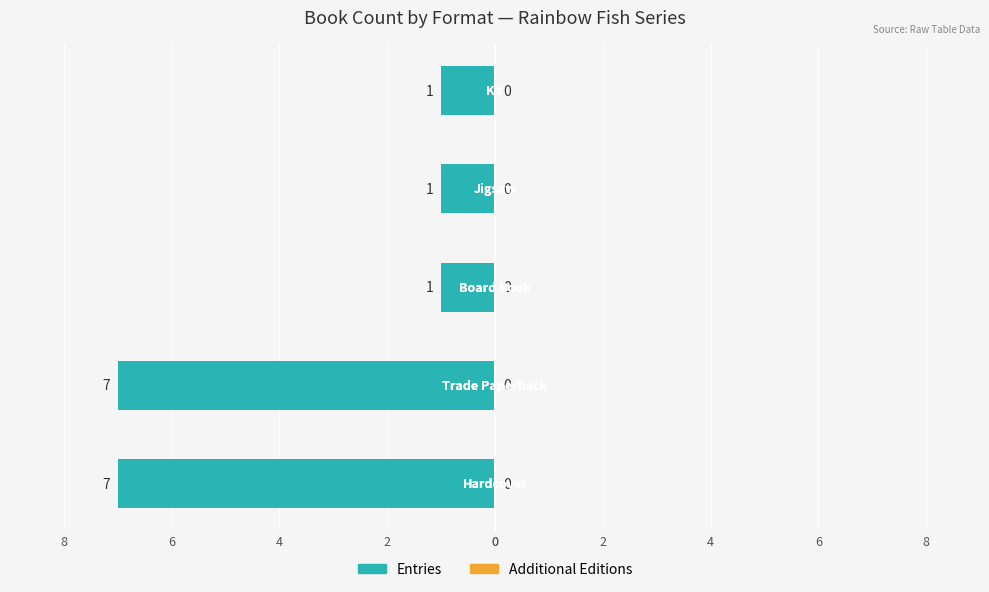

Does the chart contain any negative values?

Yes